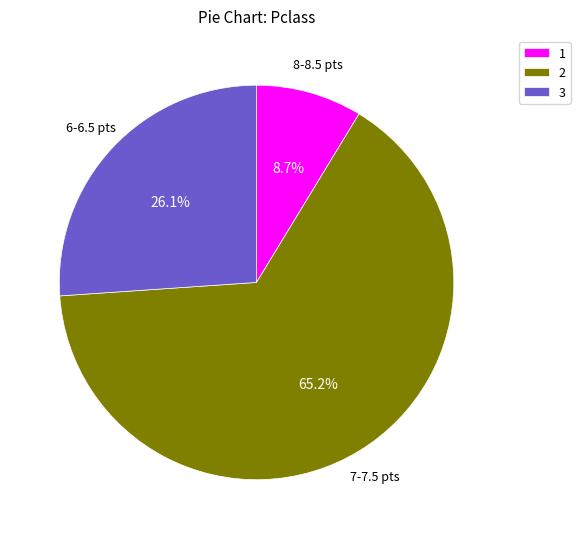

Rank the categories by value from lowest to highest.

1, 3, 2